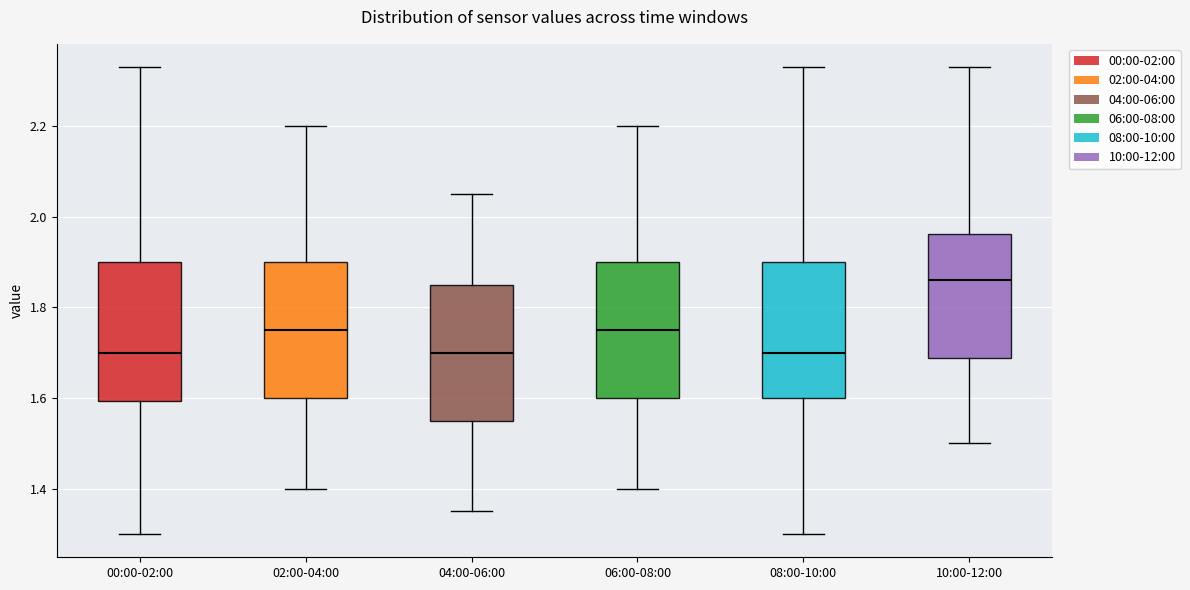

Reading left to right, transcribe this box plot: for each box, give where its median line is, the range the box spans, and where its two whiskers end, as read against the y-axis. The values are not printed on the chart, so give them approximately, as read against the axis.

00:00-02:00: median 1.70, box 1.60 to 1.90, whiskers 1.30 to 2.34
02:00-04:00: median 1.76, box 1.60 to 1.90, whiskers 1.40 to 2.20
04:00-06:00: median 1.70, box 1.56 to 1.86, whiskers 1.36 to 2.06
06:00-08:00: median 1.76, box 1.60 to 1.90, whiskers 1.40 to 2.20
08:00-10:00: median 1.70, box 1.60 to 1.90, whiskers 1.30 to 2.34
10:00-12:00: median 1.86, box 1.68 to 1.96, whiskers 1.50 to 2.34